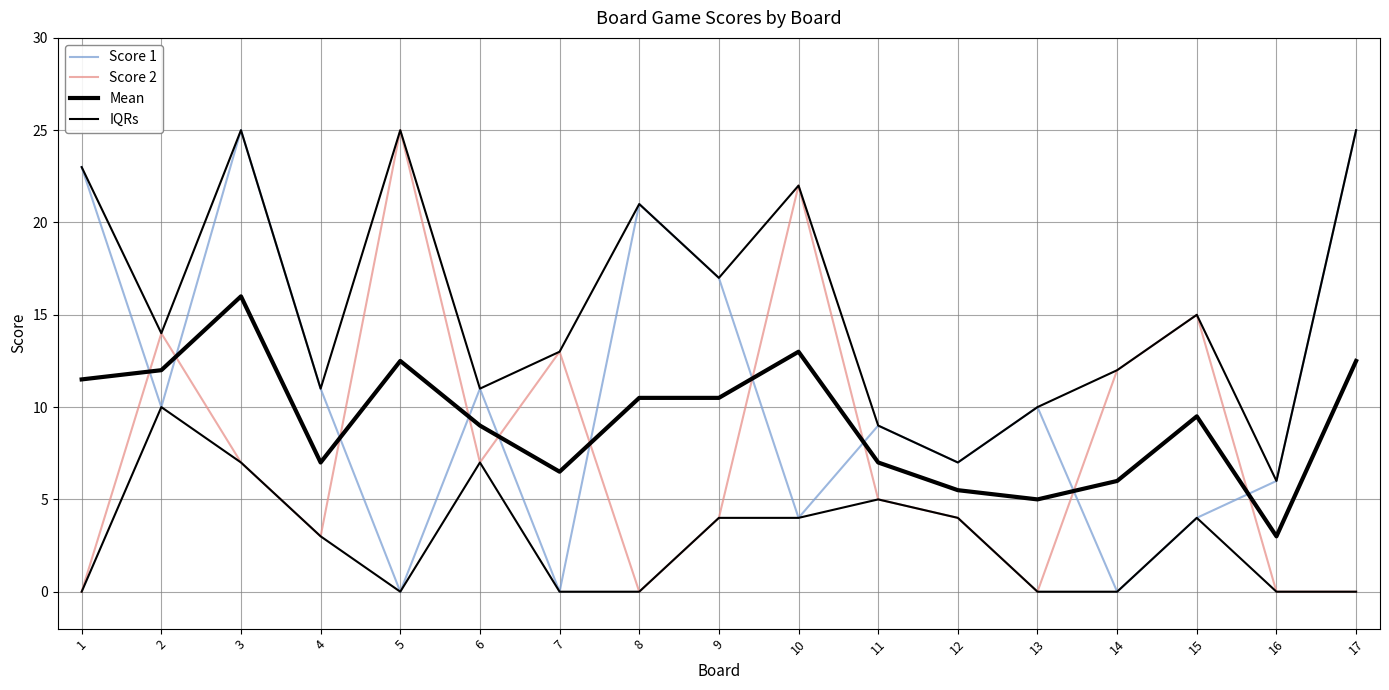

Rank the categories by Score 2 value from lowest to highest.

1, 8, 13, 16, 17, 4, 9, 12, 11, 3, 6, 14, 7, 2, 15, 10, 5